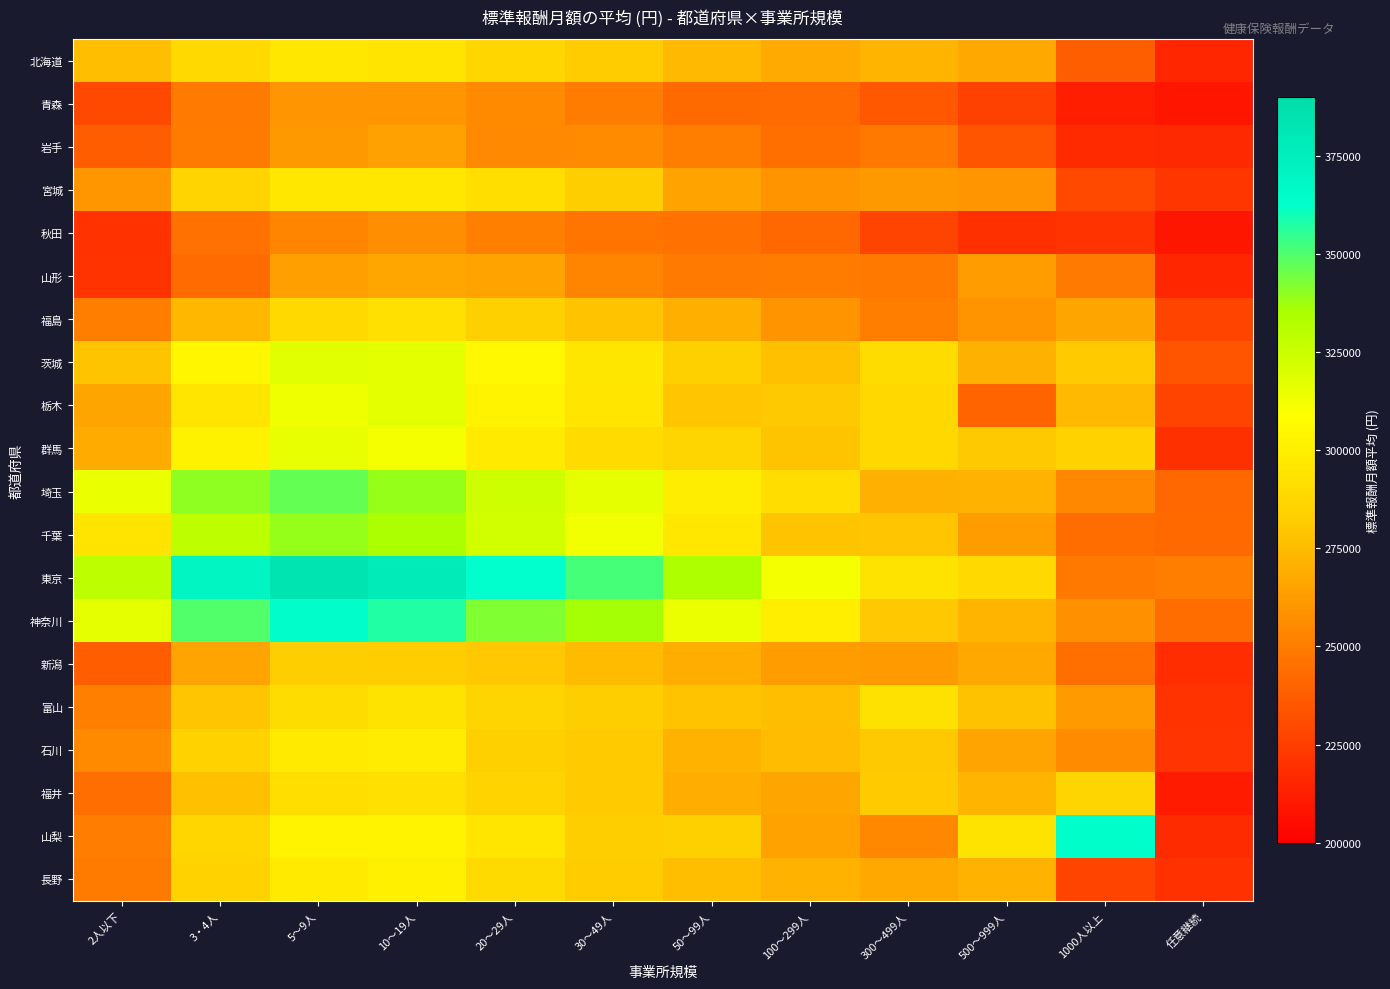

Between 10～19人 and 300～499人, which series saw the biggest shift?

東京